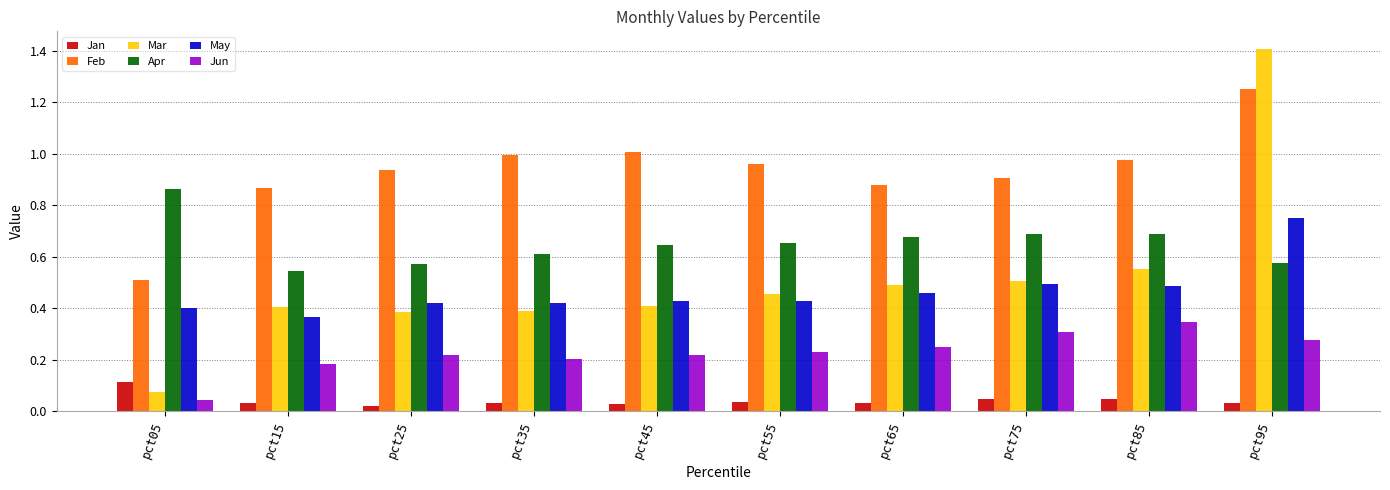

Which series has the widest spread of values?

Mar